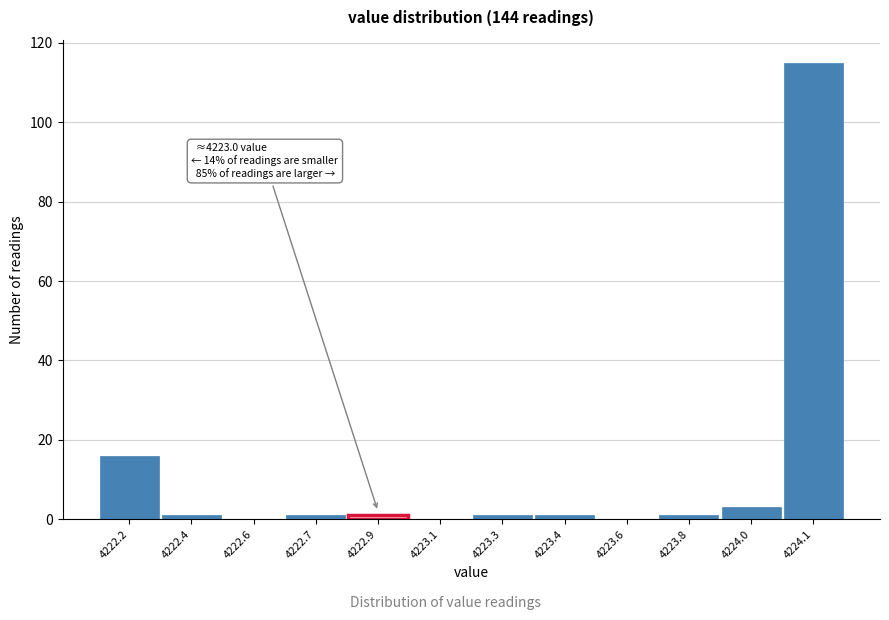

Reading right to left, extract all data points from this chart.

4224.1=115	4224.0=3	4223.8=1	4223.6=0	4223.4=1	4223.3=1	4223.1=0	4222.9=1	4222.7=1	4222.6=0	4222.4=1	4222.2=16